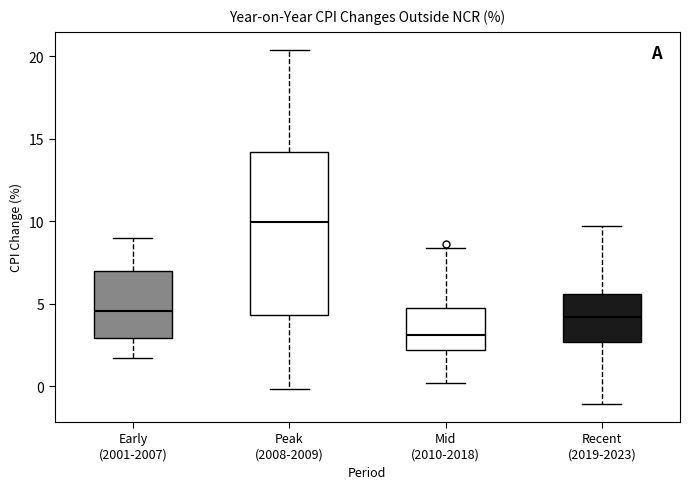

Reading left to right, transcribe this box plot: for each box, give where its median line is, the range the box spans, and where its two whiskers end, as read against the y-axis. The values are not printed on the chart, so give them approximately, as read against the axis.

Early (2001-2007): median 4.5, box 3.0 to 7.0, whiskers 1.5 to 9.0
Peak (2008-2009): median 10.0, box 4.5 to 14.0, whiskers 0.0 to 20.5
Mid (2010-2018): median 3.0, box 2.0 to 4.5, whiskers 0.0 to 8.5
Recent (2019-2023): median 4.0, box 2.5 to 5.5, whiskers -1.0 to 9.5